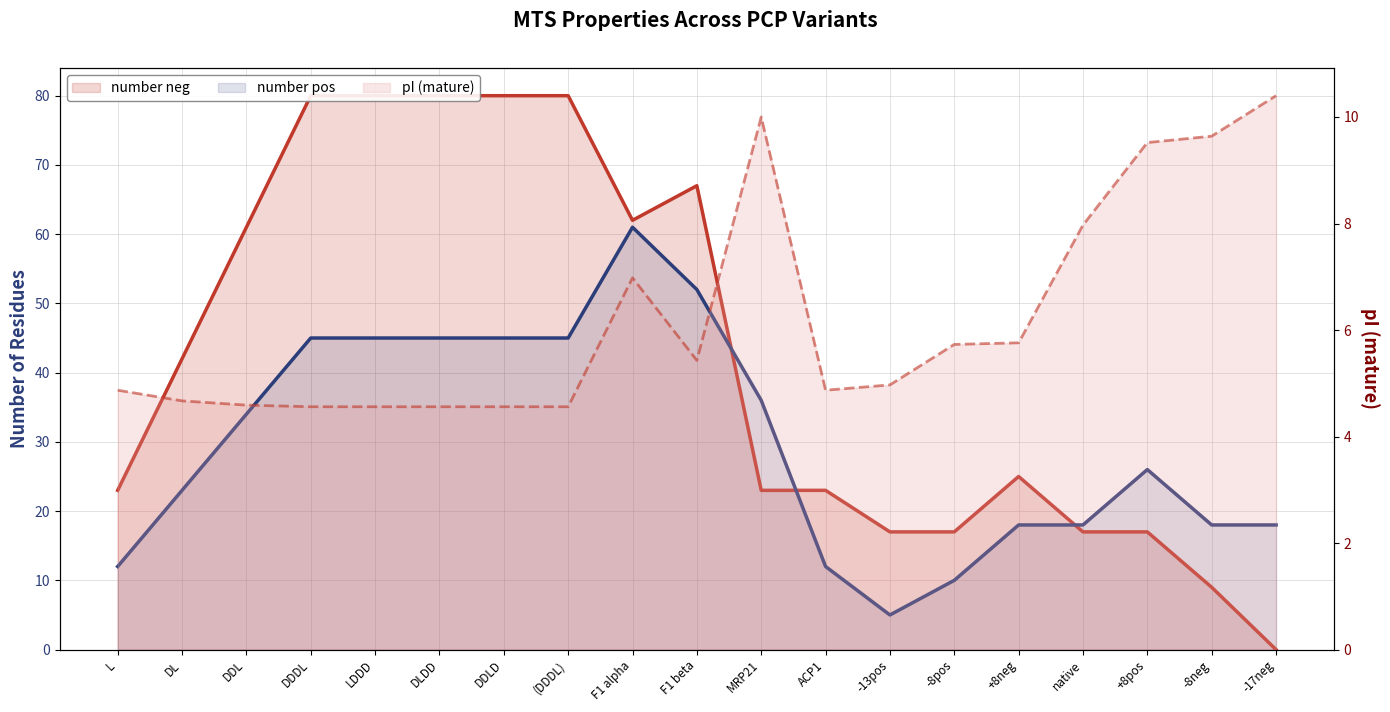

Does the chart have visible grid lines?

Yes